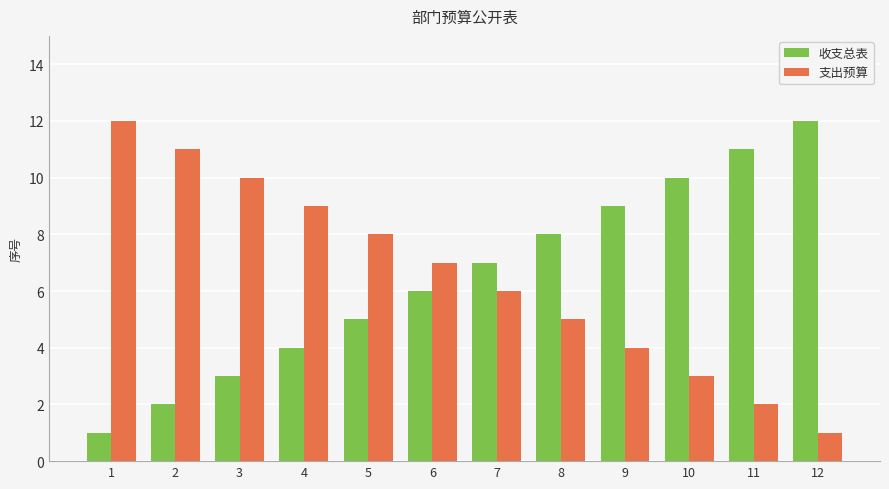

What is the difference between the maximum and minimum values in the 支出预算 series?

11